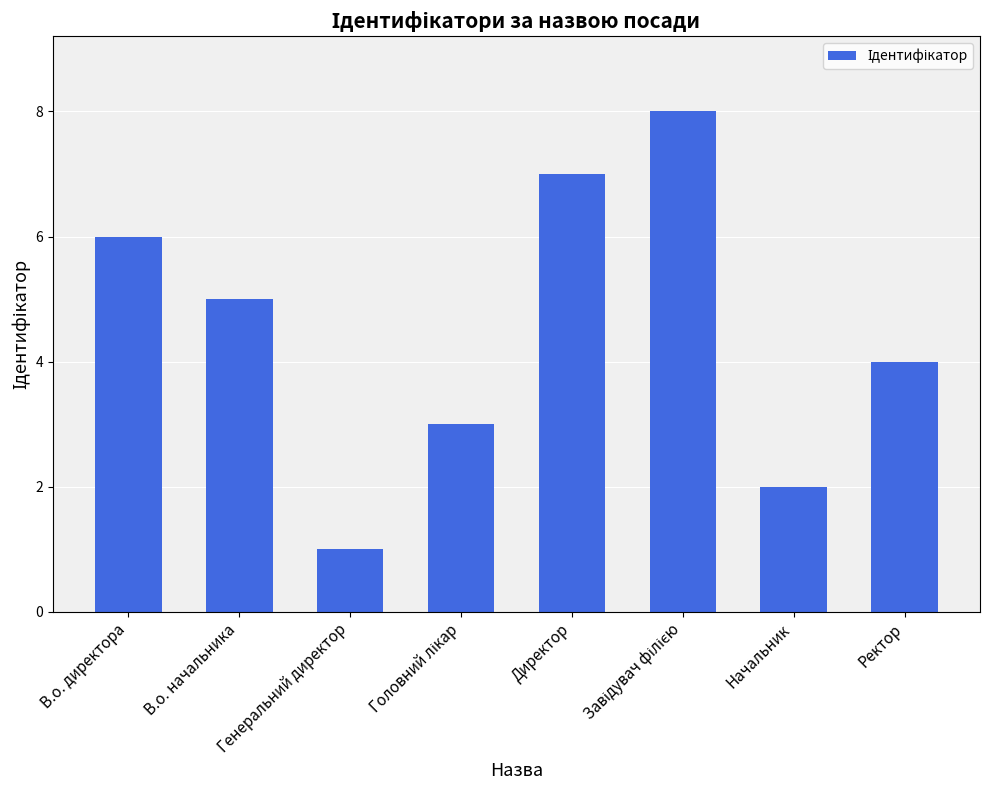

Which label corresponds to the smallest value in the chart?

Генеральний директор